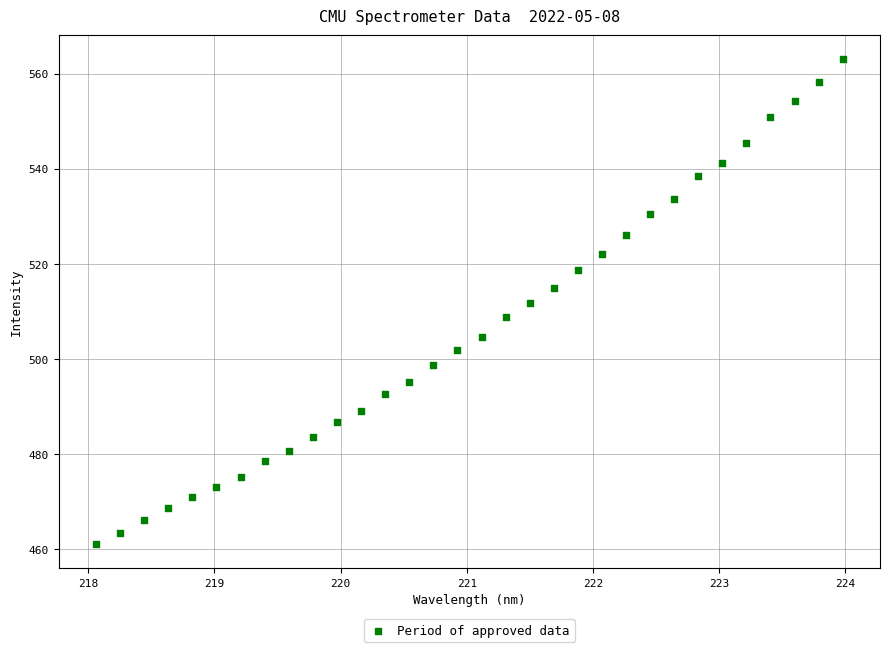

What is the range of Y values (max minus min)?

101.8